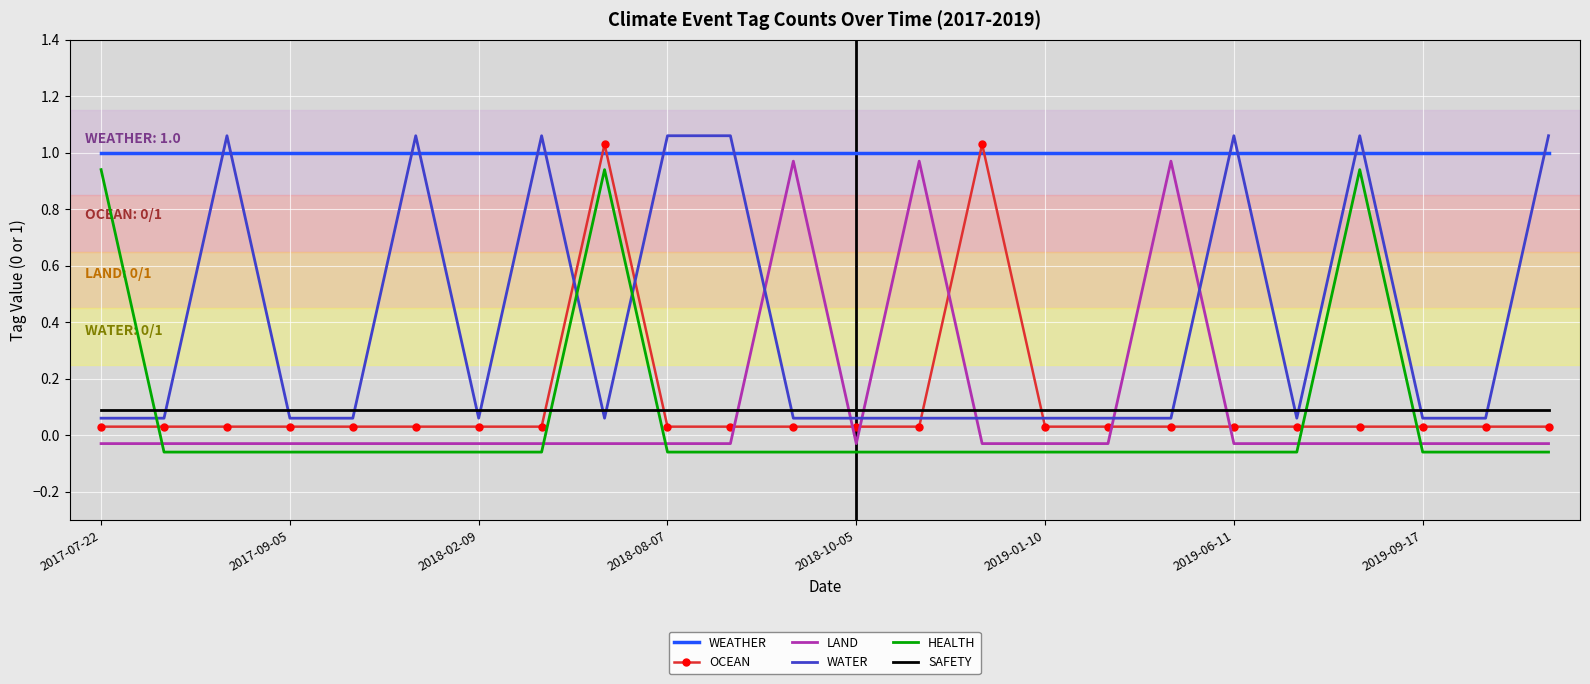

How many intersections are there between SAFETY and LAND?

6